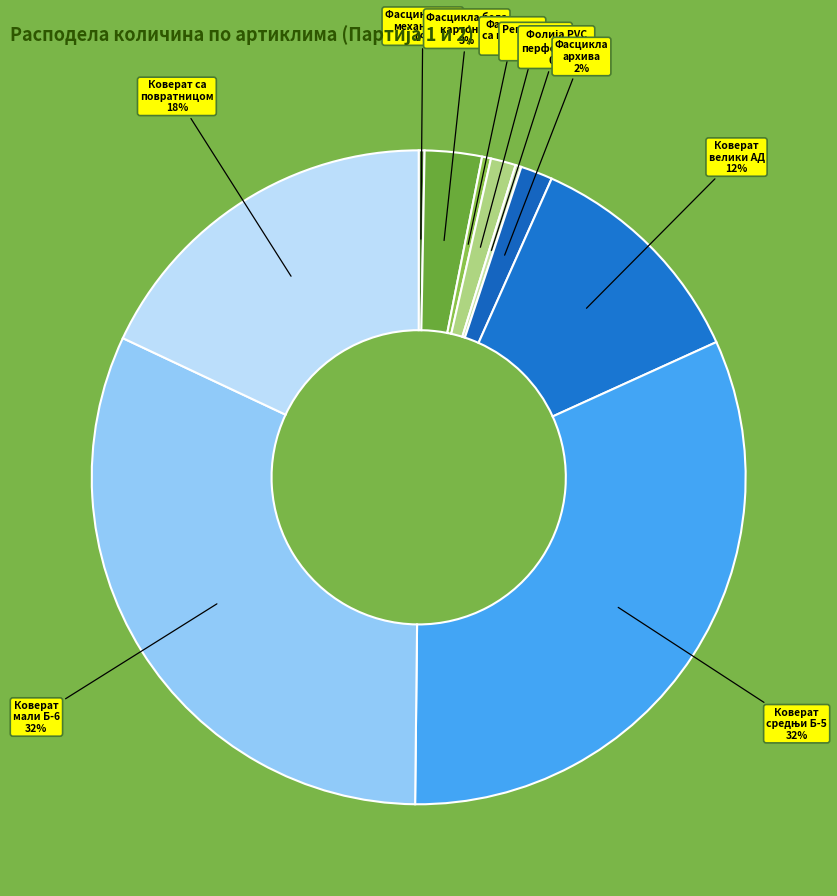

Does any single category account for the majority?

No